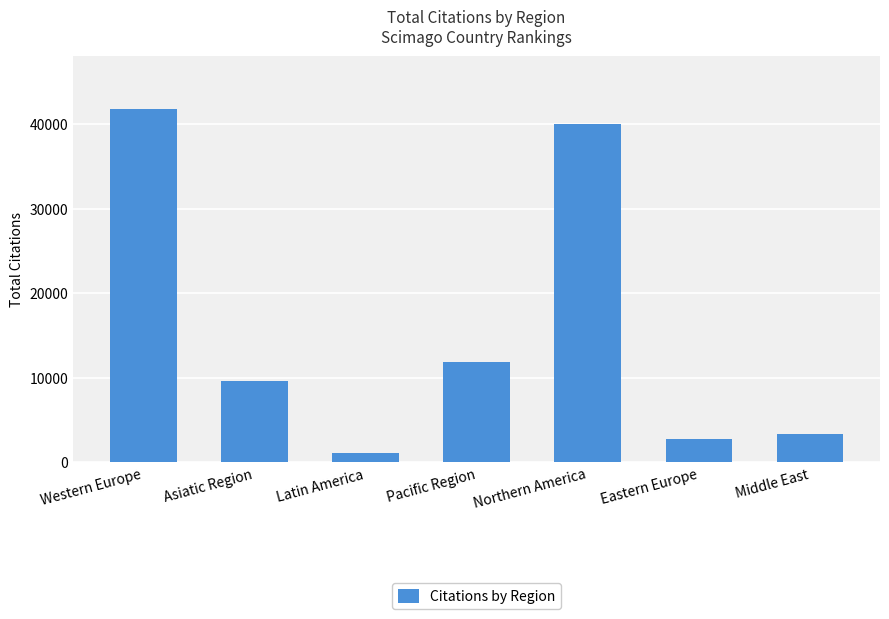

Reading left to right, extract all data points from this chart.

Western Europe=41809	Asiatic Region=9646	Latin America=1149	Pacific Region=11881	Northern America=40005	Eastern Europe=2778	Middle East=3343